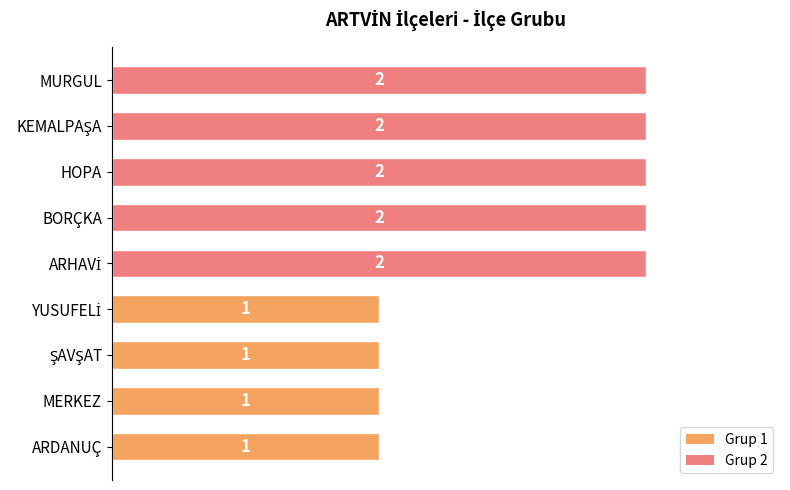

What is the sum of the values at BORÇKA and MERKEZ?

3